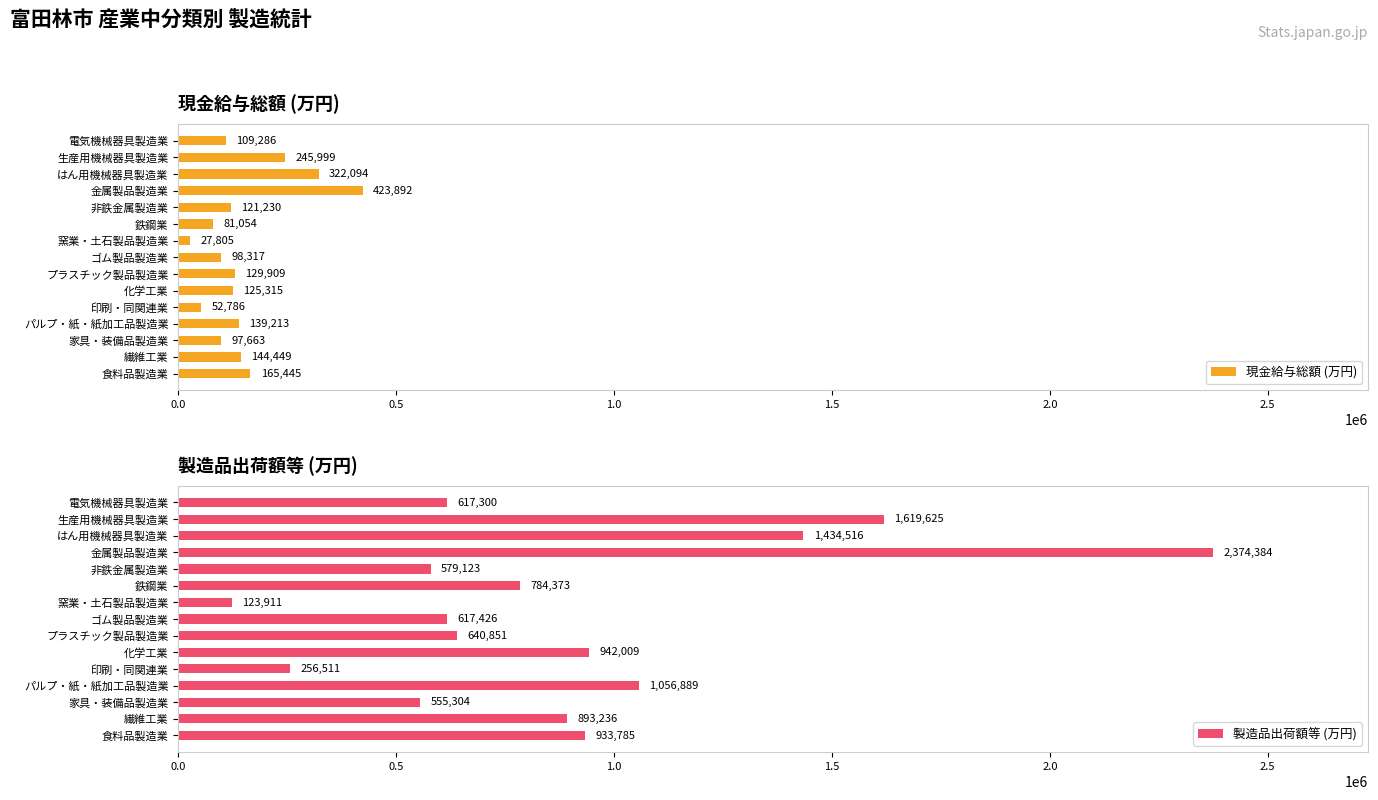

At which label is 製造品出荷額等 (万円) closest to 1249147?

はん用機械器具製造業